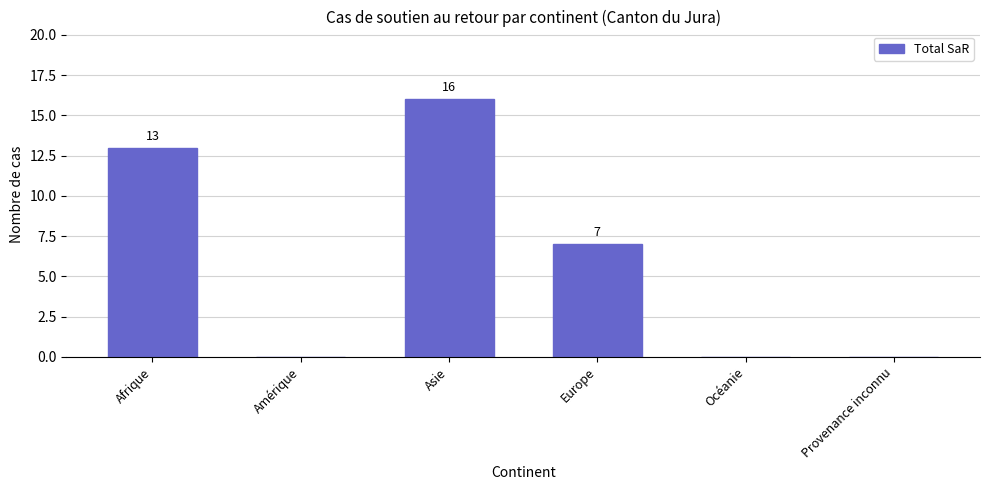

What is the maximum value shown in the chart?

16